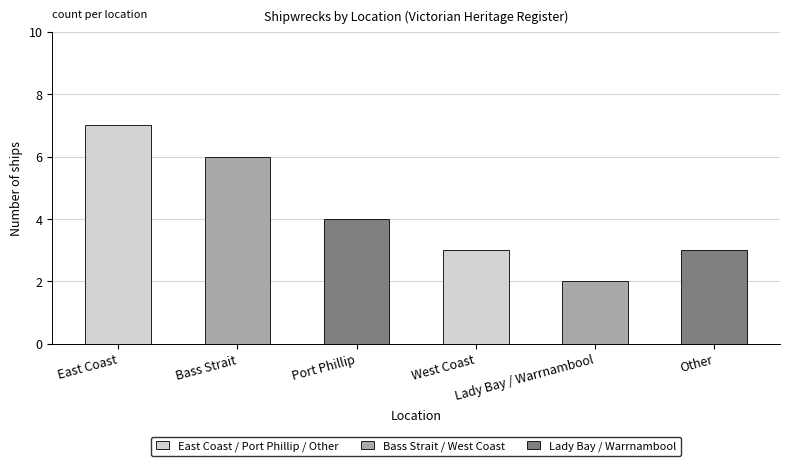

What is the value of the 5th bar from the left?

2